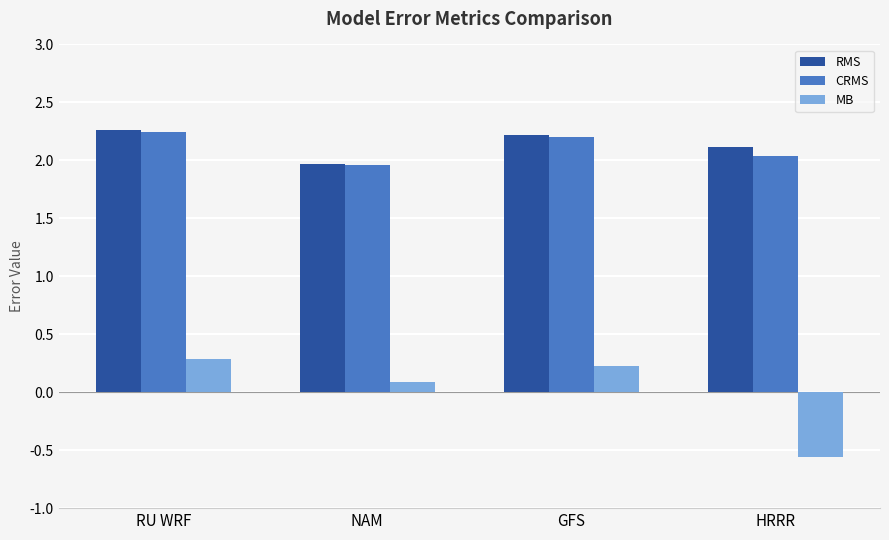

How many bars are there in total?

12